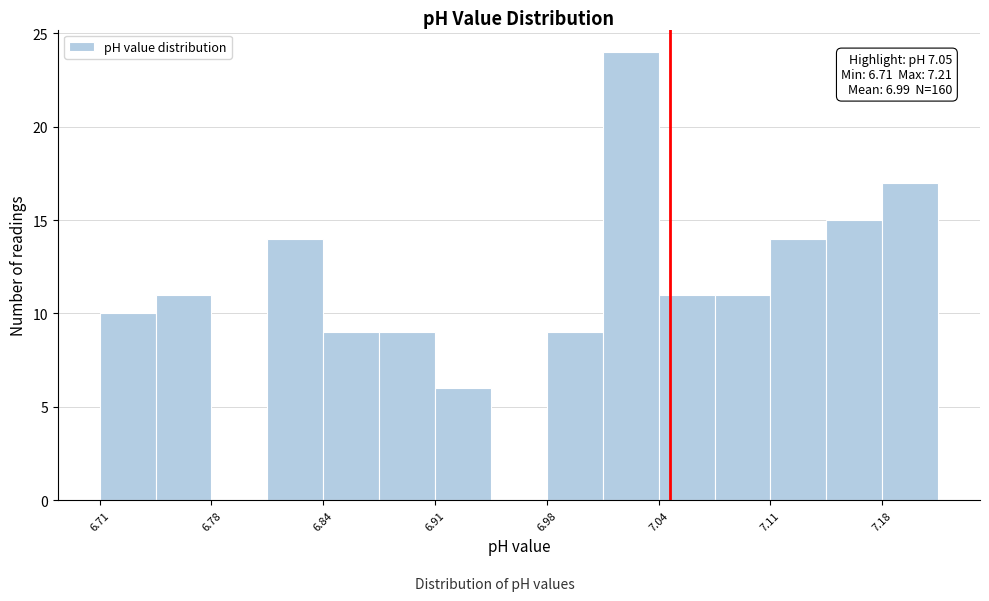

Read against the x-axis, roughly where is the centre of the tallest bar?

7.03